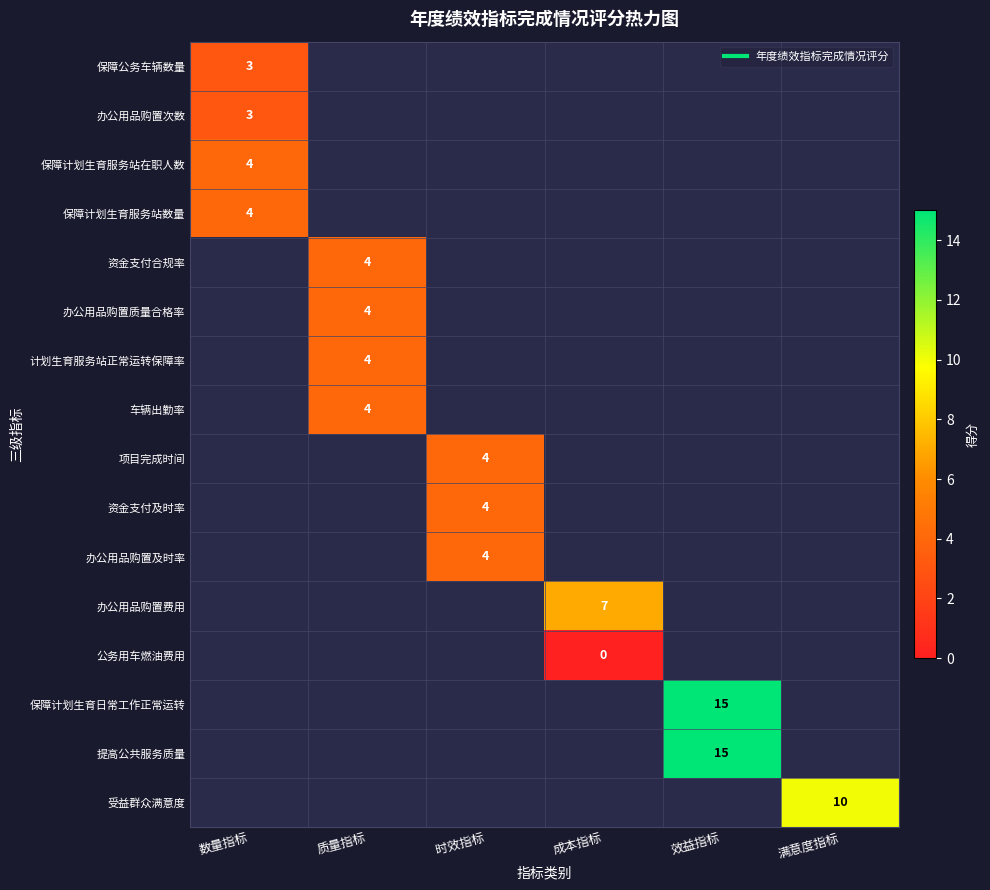

The 保障计划生育日常工作正常运转 series shows 15.0 at 效益指标. True or false?

True